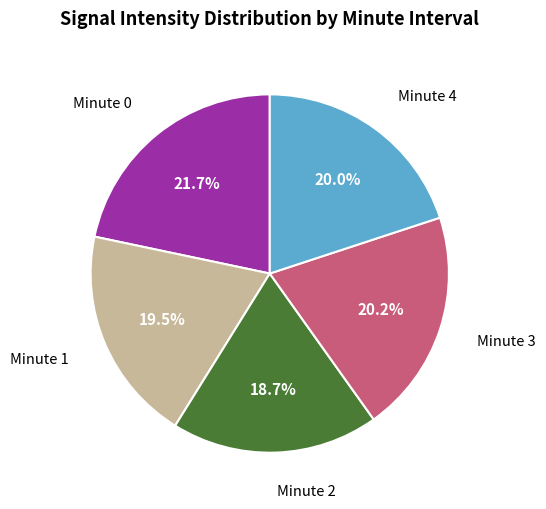

Does any single category account for the majority?

No